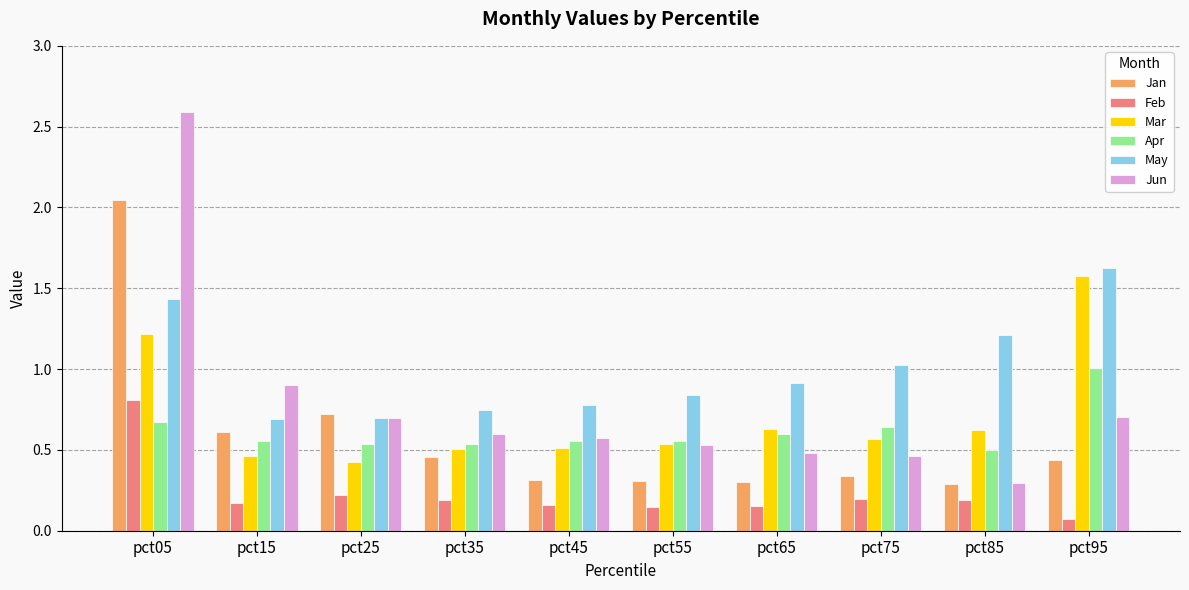

What is the sum of the Mar values at pct85 and pct65?

1.3